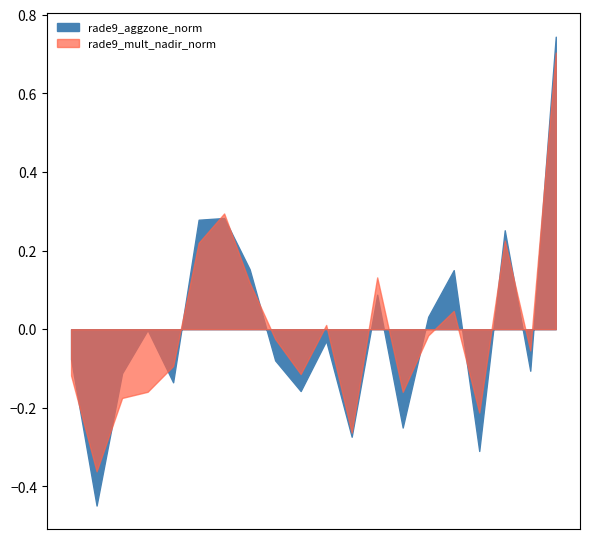

Which series ends up on top after the final intersection of rade9_mult_nadir_norm and rade9_aggzone_norm?

rade9_aggzone_norm